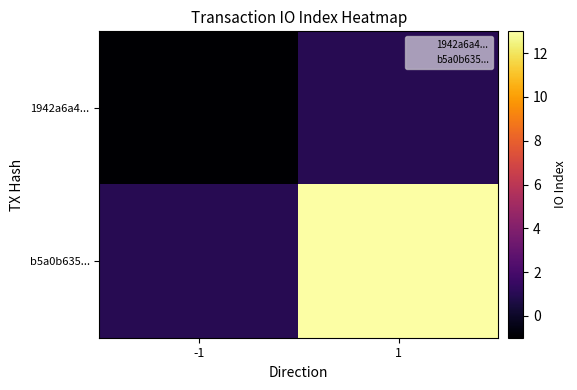

What is the maximum value shown in the chart?

13